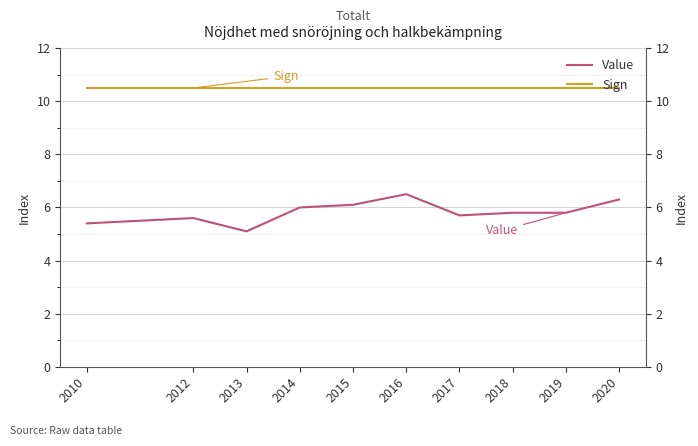

Between 2012 and 2014, which is larger?

2014